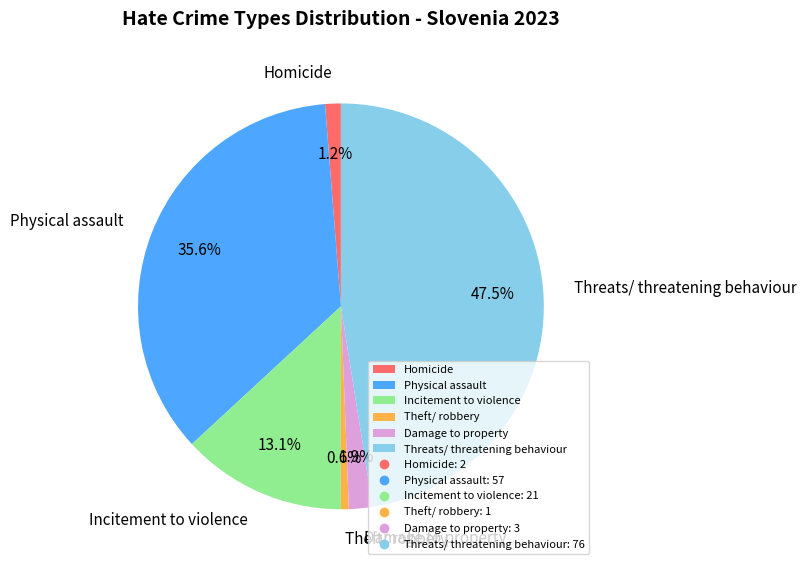

Is the sum of Threats/ threatening behaviour and Homicide greater than half?

No